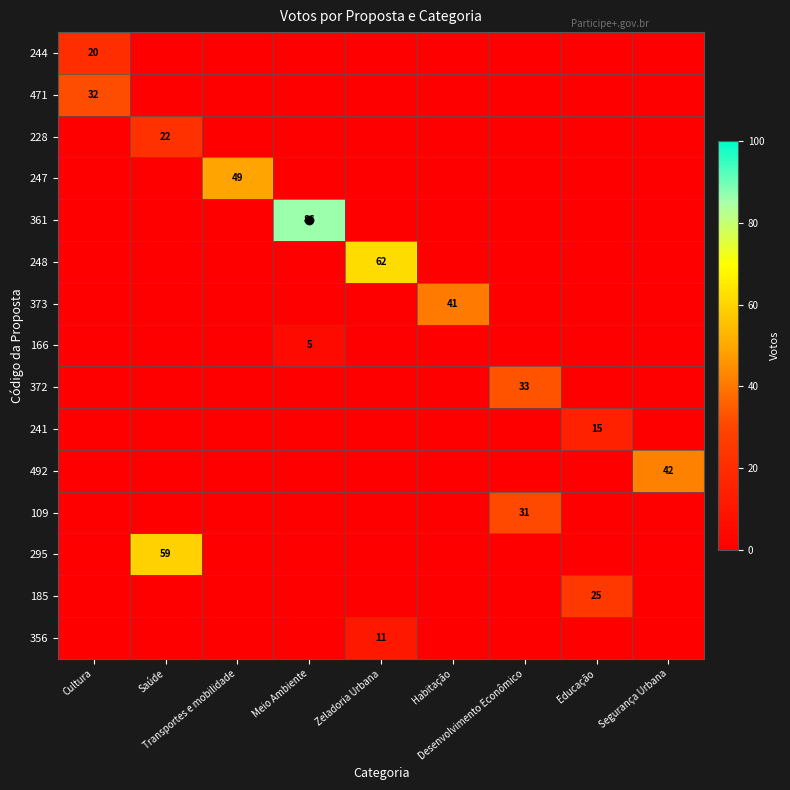

What is the difference between the maximum and minimum values in the row_5 series?

62